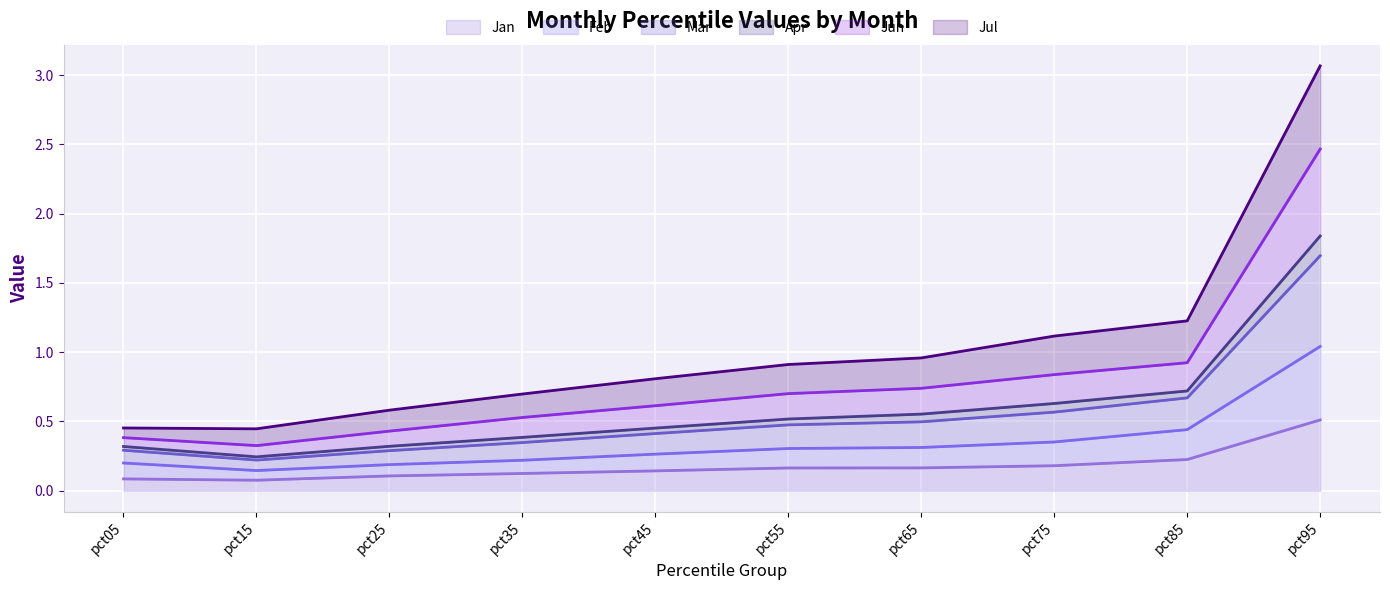

At which category is the sum across all series the highest?

pct95